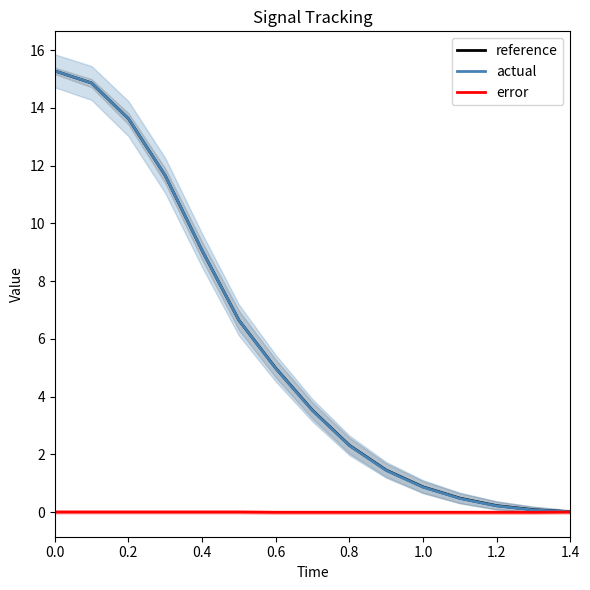

Rank the series at 1.2 from lowest to highest value.

error, actual, reference